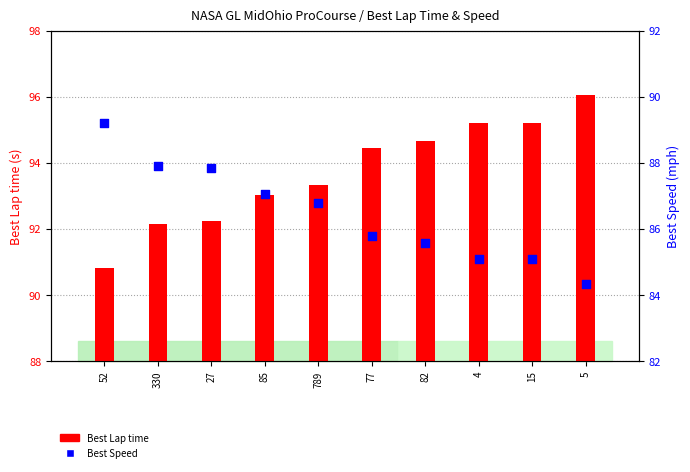

What are all the series names shown in the legend?

Best Lap time, Best Speed